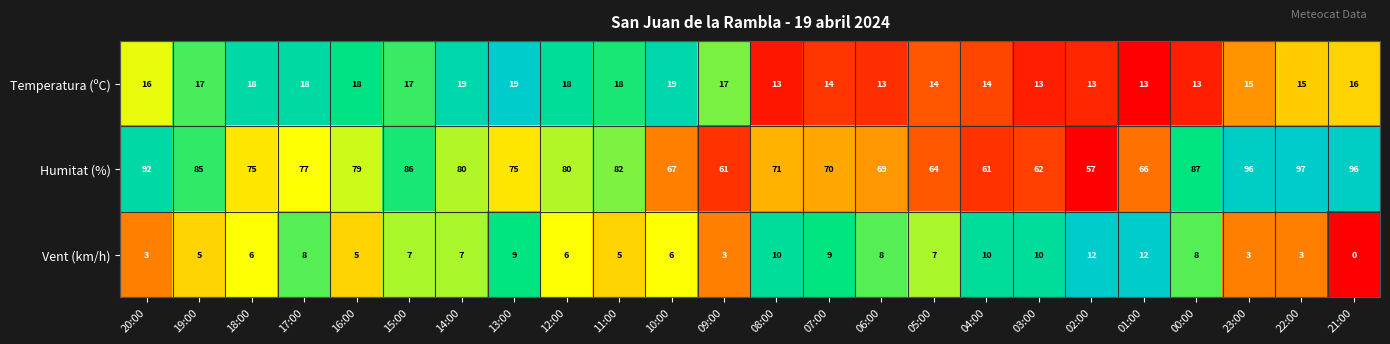

List the series in order of their peak value, lowest first.

Vent (km/h), Temperatura (ºC), Humitat (%)